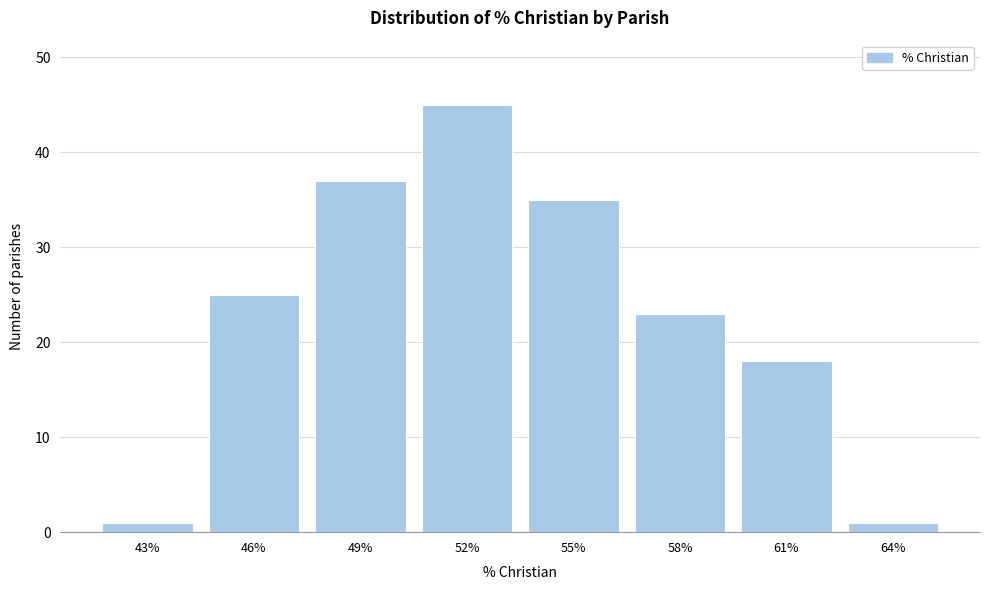

Reading right to left, list all the values displayed in this chart.

64%=1	61%=18	58%=23	55%=35	52%=45	49%=37	46%=25	43%=1